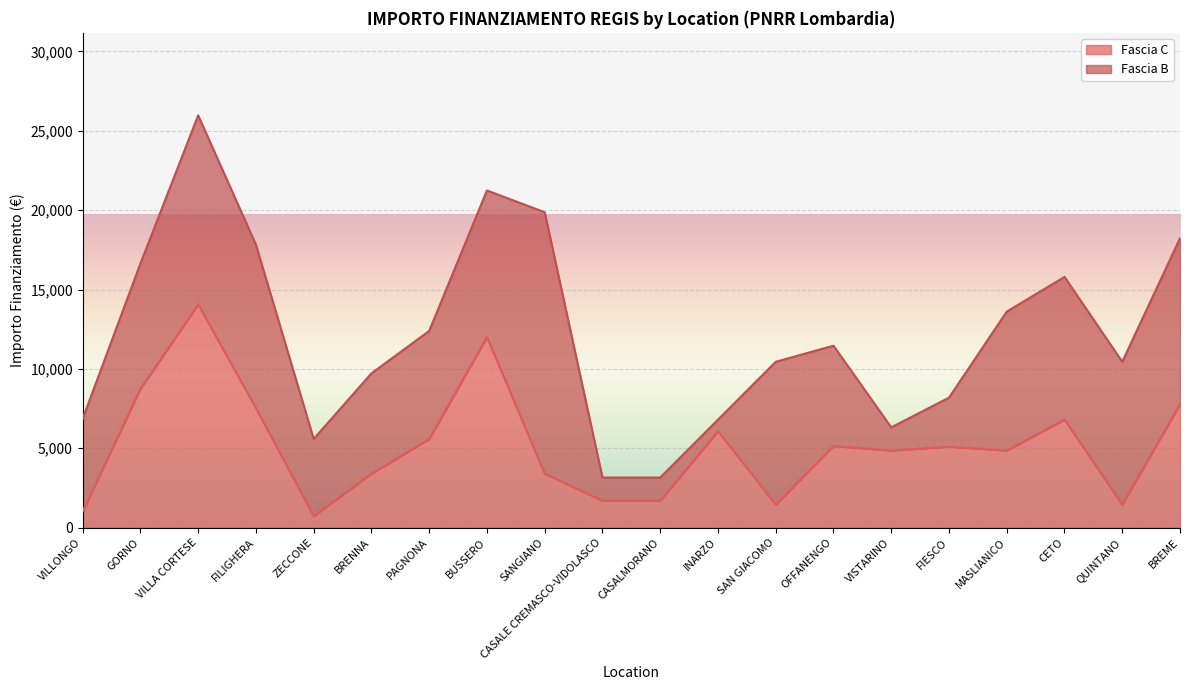

Reading left to right, list all the values displayed in this chart.

1029	8748	14063	7533	729	3402	5589	12005	3402	1701	1701	6075	1458	5145	4860	5103	4860	6804	1458	7776